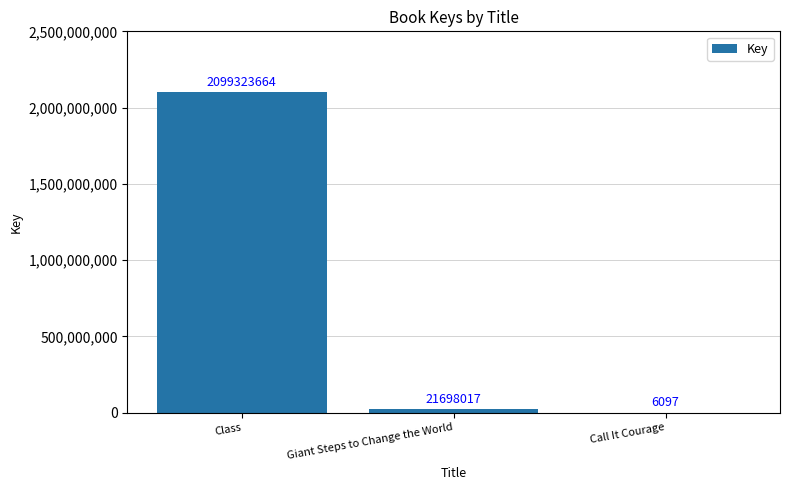

At which label is the value closest to 1049664880?

Giant Steps to Change the World